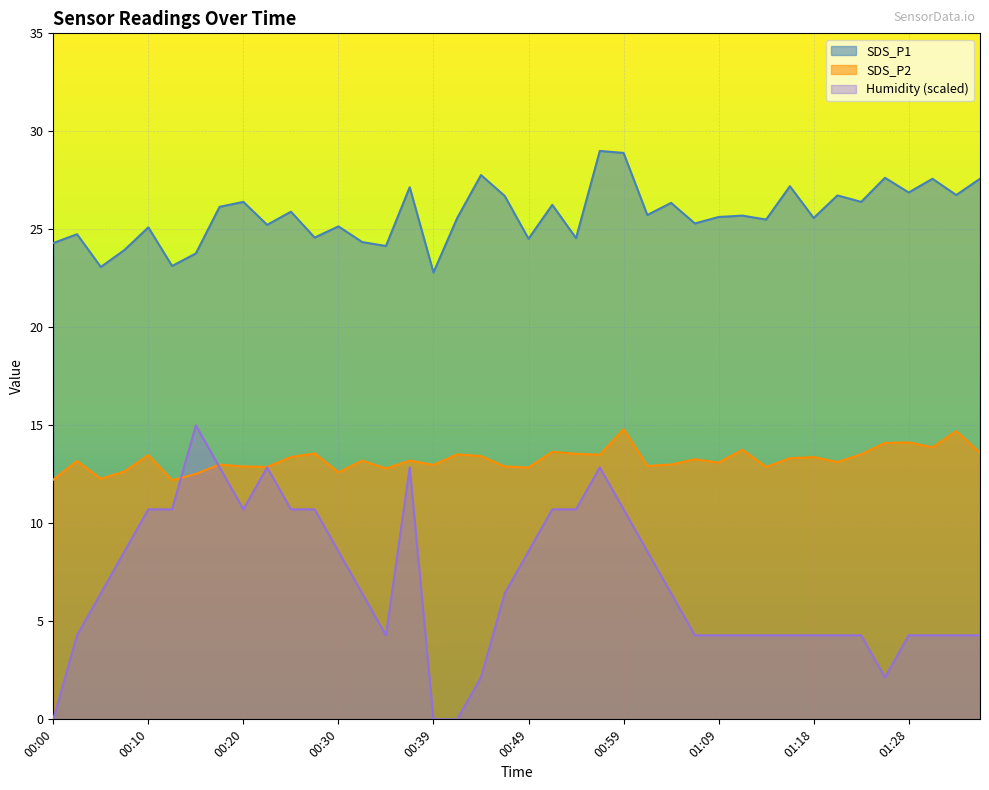

Between 00:30 and 00:34, which series saw the biggest shift?

Humidity